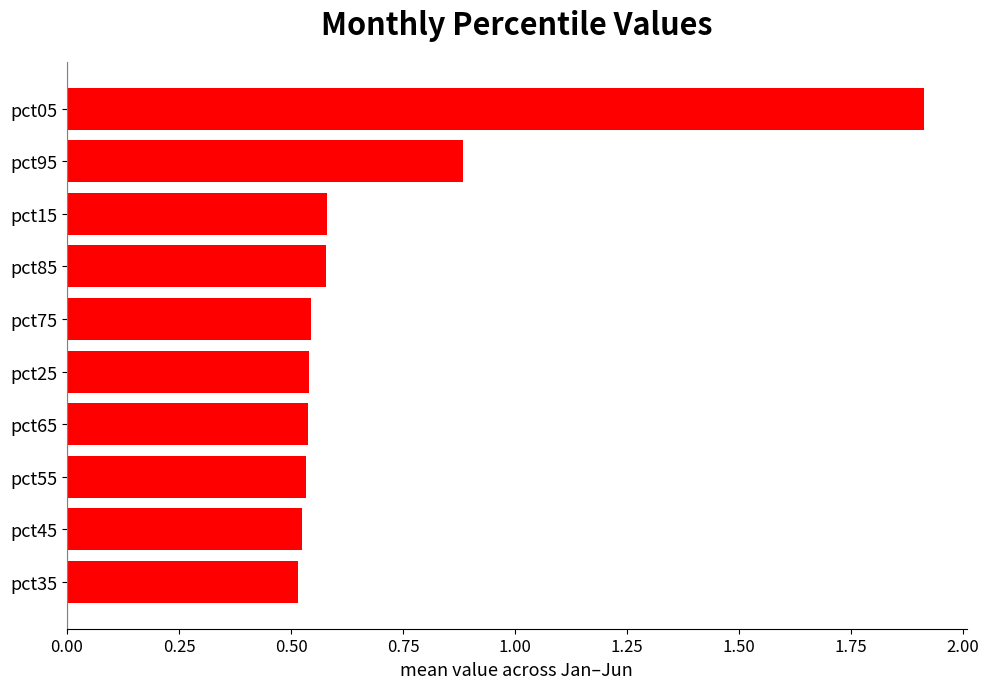

What is the maximum value shown in the chart?

1.9